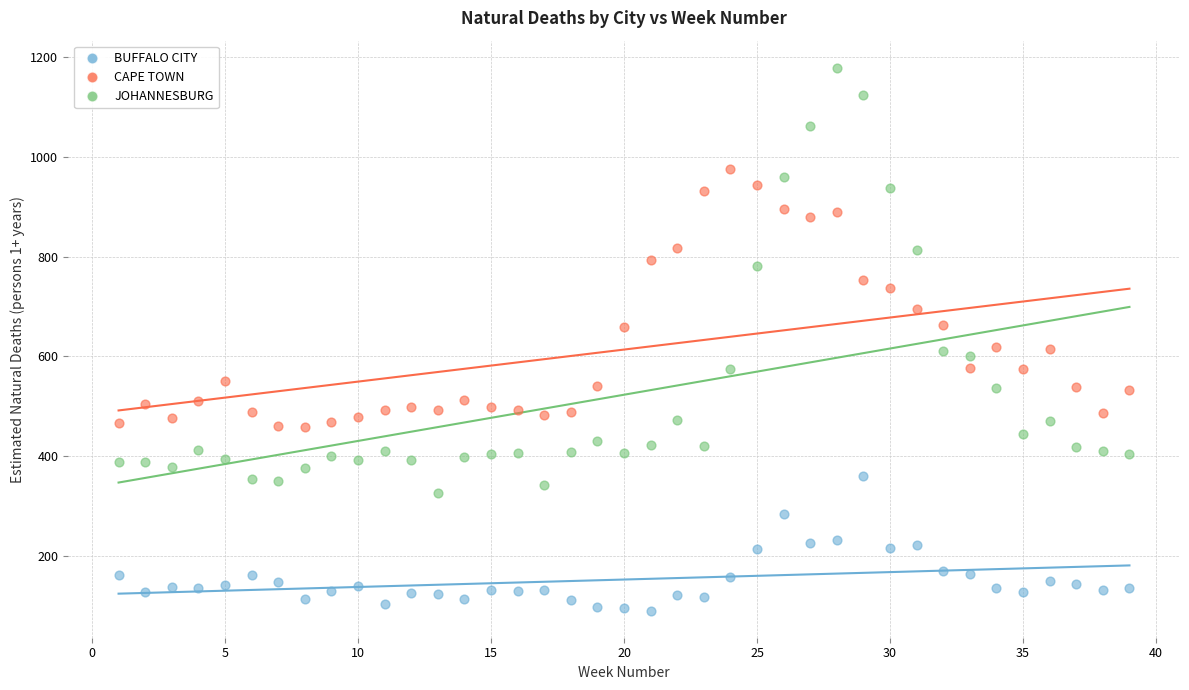

Which series has the largest Y range (max minus min)?

JOHANNESBURG